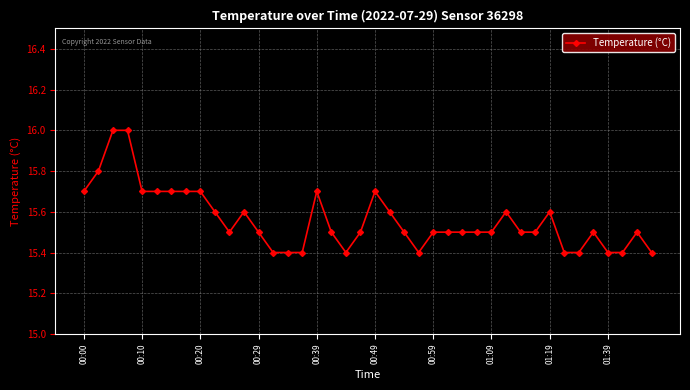

What is the minimum value shown in the chart?

15.4